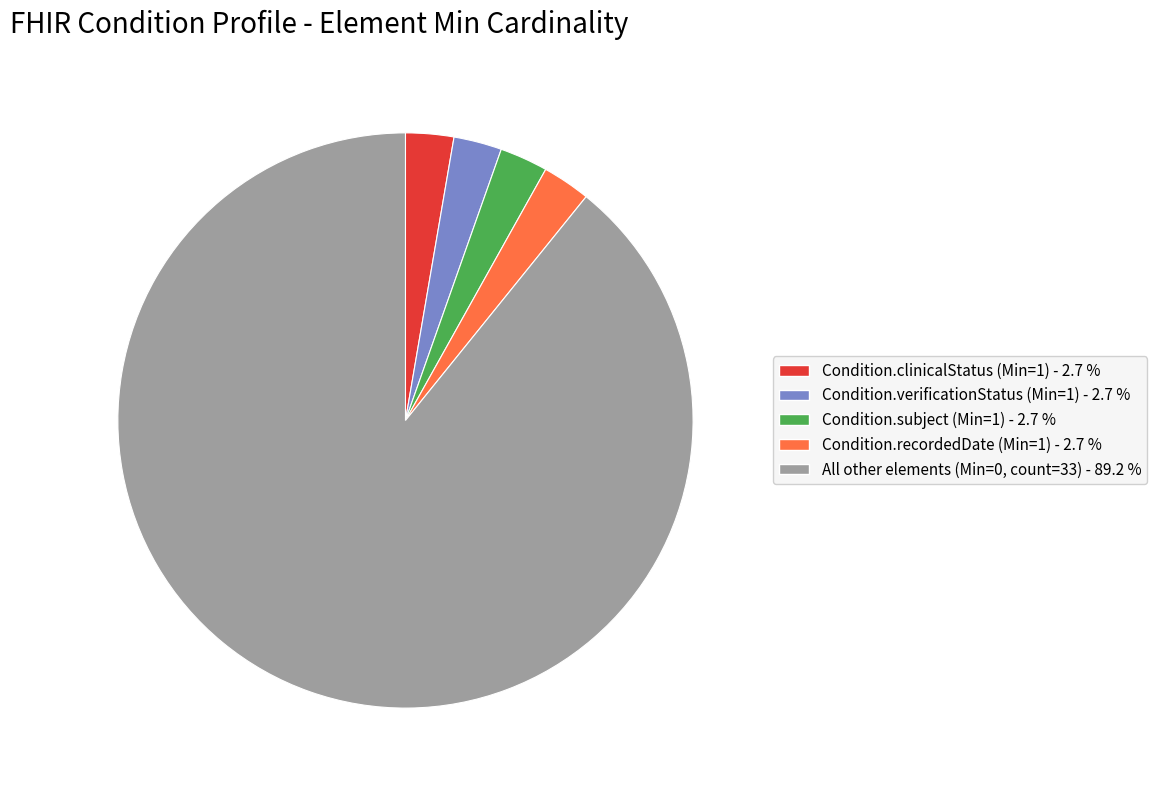

How many segments does this pie chart have?

5